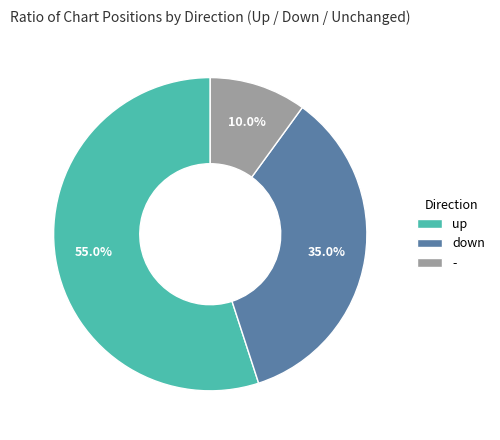

What portion of the pie excludes up?

45.0%